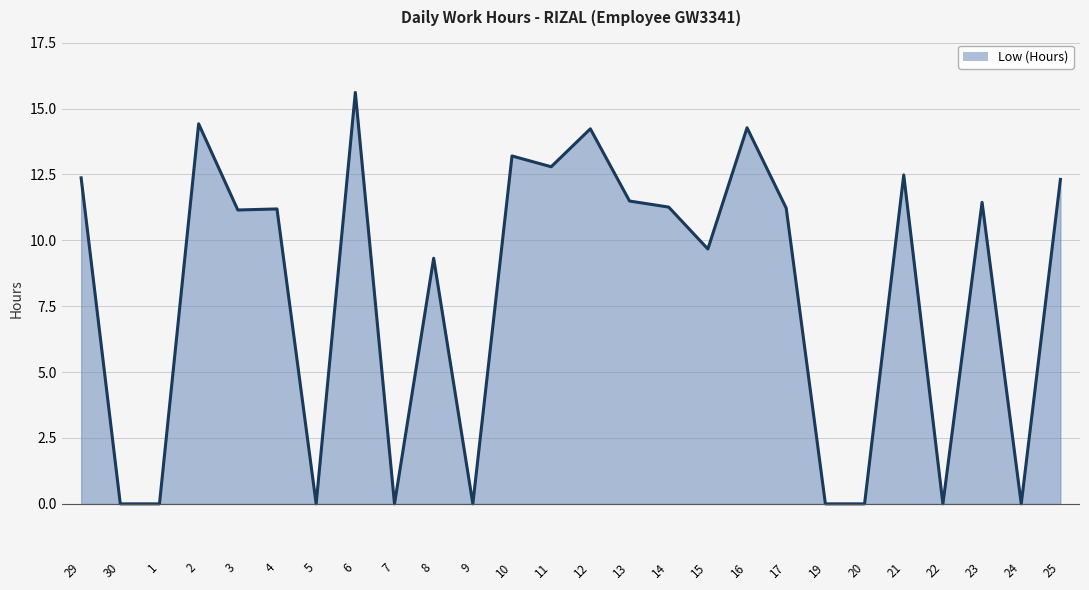

Which category has the highest value across all series?

6